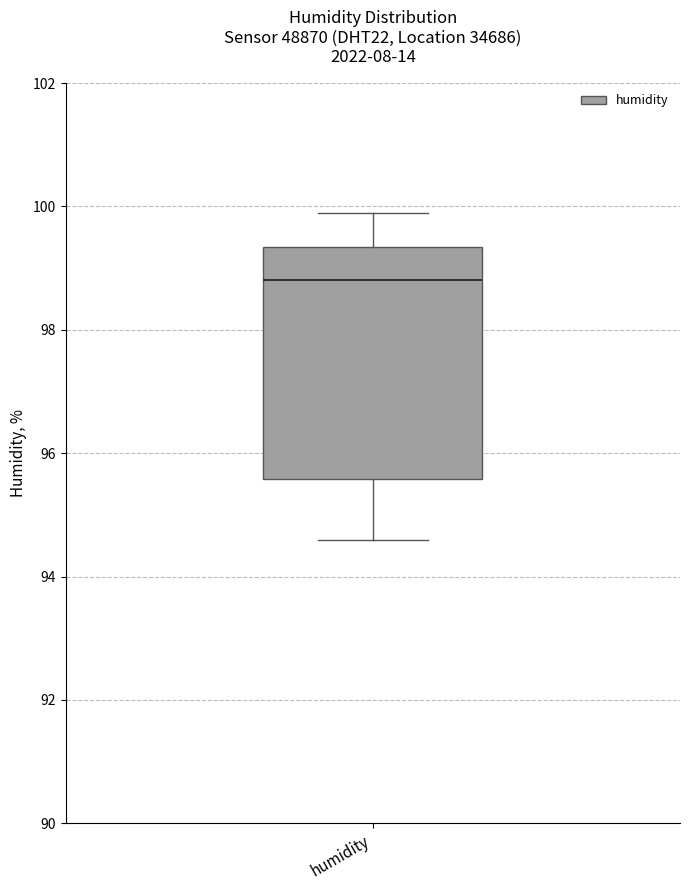

Transcribe this box plot: give where the median line is, the range the box spans, and where the two whiskers end, as read against the y-axis. The values are not printed on the chart, so give them approximately, as read against the axis.

median 98.8, box 95.6 to 99.4, whiskers 94.6 to 100.0